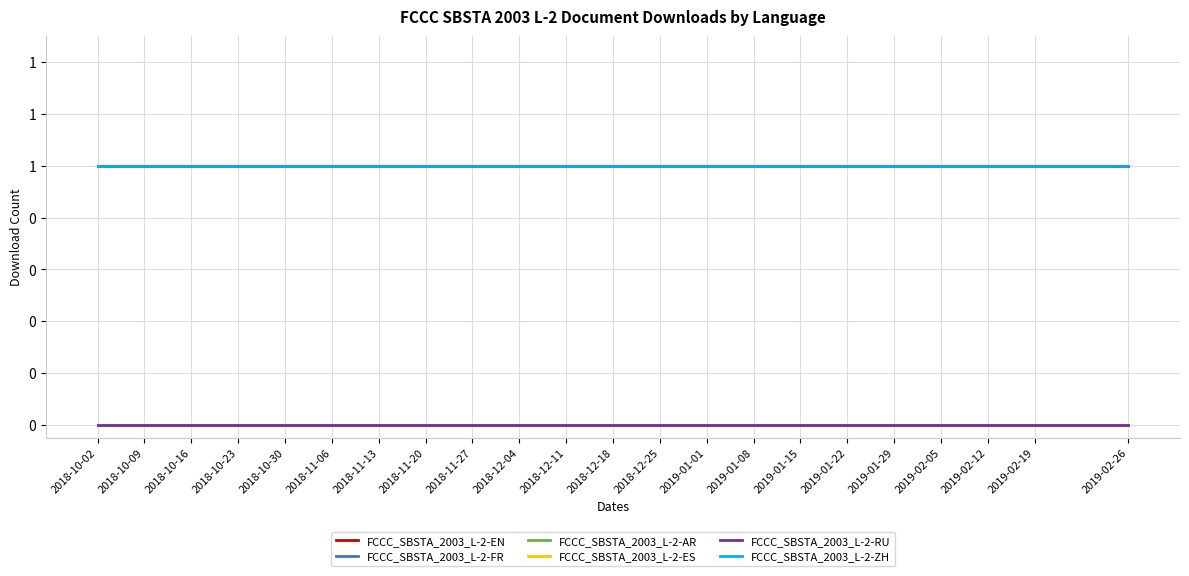

At how many categories does at least one series exceed 0?

23